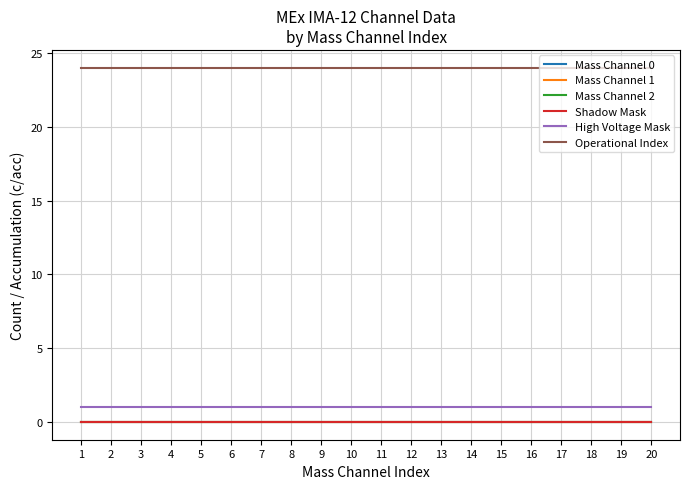

How many lines are shown in the chart?

6